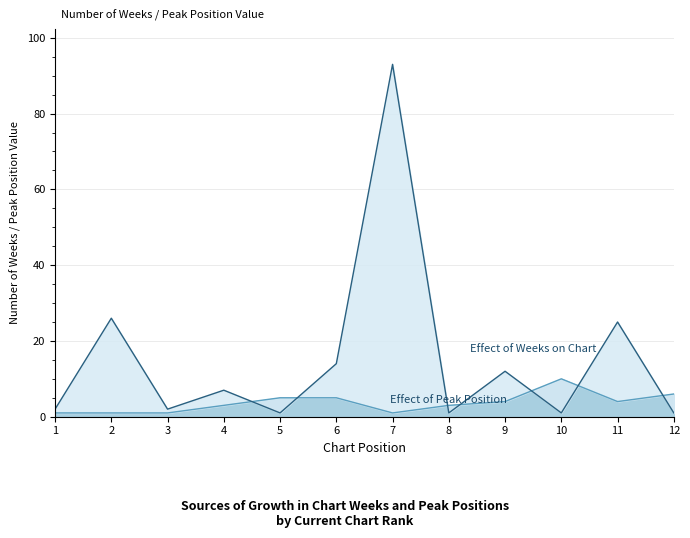

At which label is Weeks on Chart closest to 47?

2